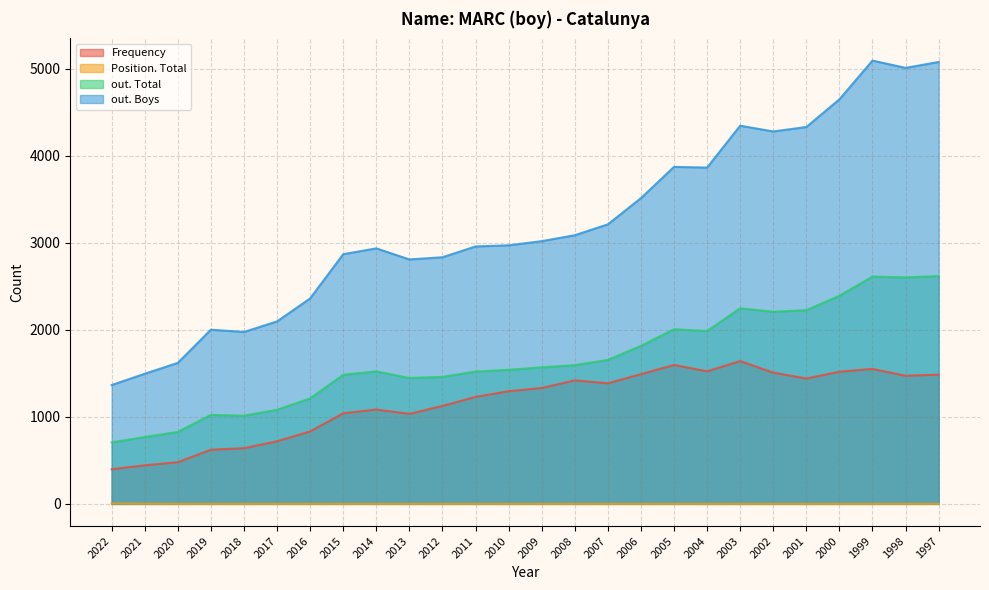

At which label is Position. Total closest to 3?

2021